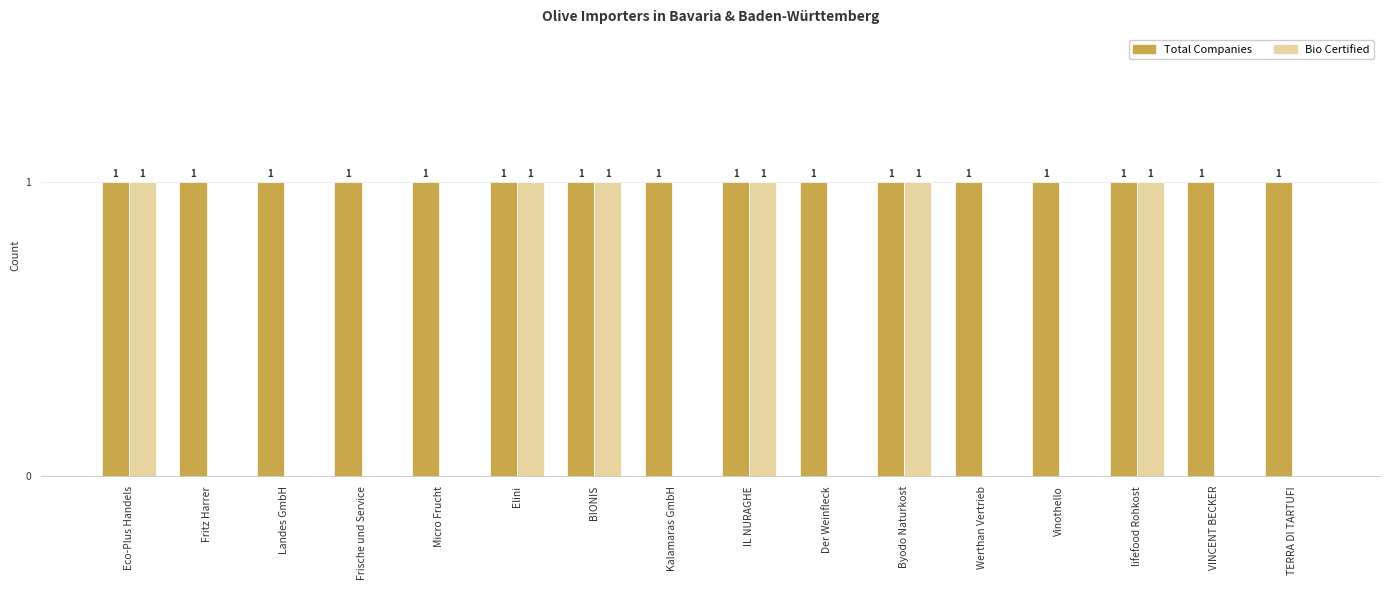

How many Bio Certified values are between 0 and 1?

16